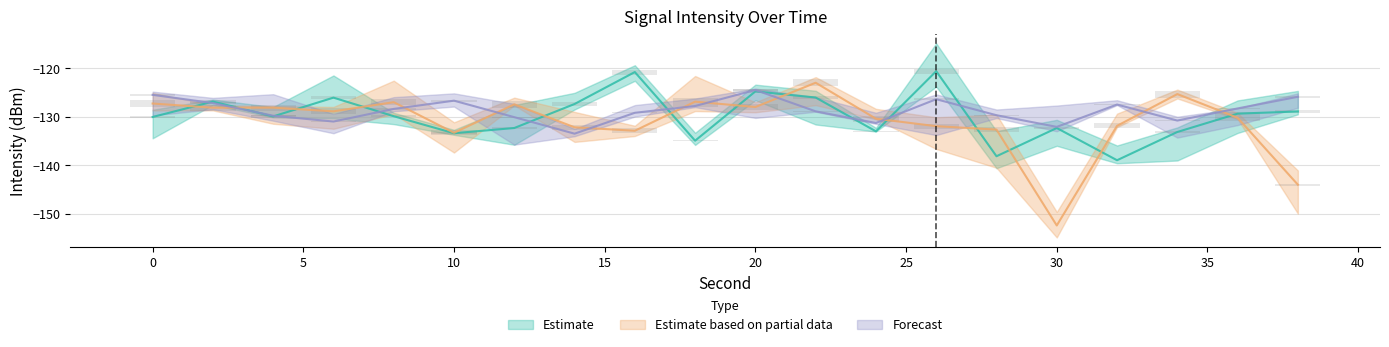

The value of Estimate based on partial data at 0 is -29.3. True or false?

False